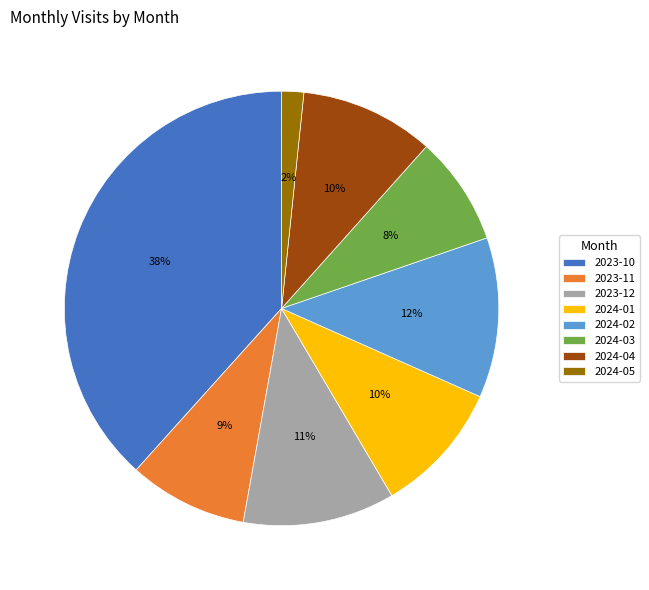

To the nearest percent, what is the average slice percentage?

12%